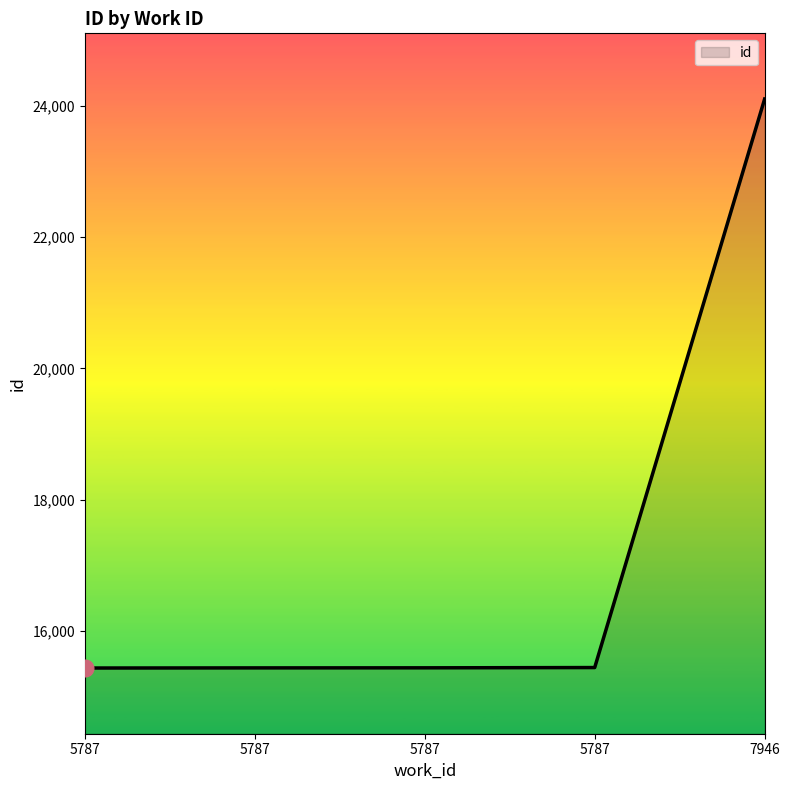

How many values are below 15444?

2